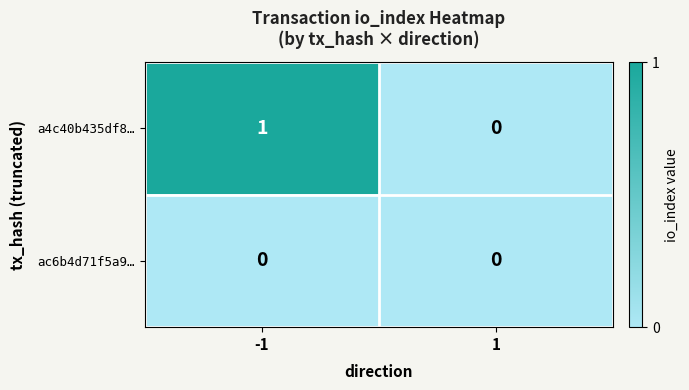

Which series has the largest total across all categories?

a4c40b435df8…